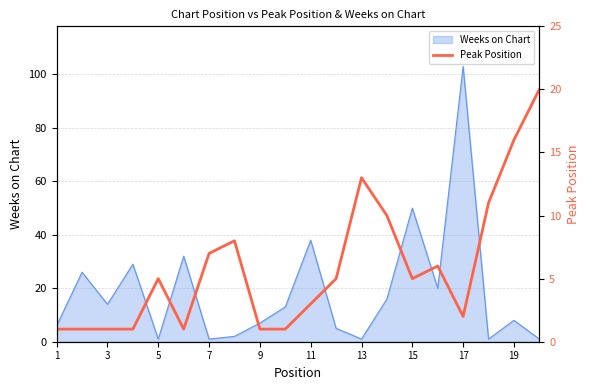

The value of Weeks on Chart at 1 is 6. True or false?

True